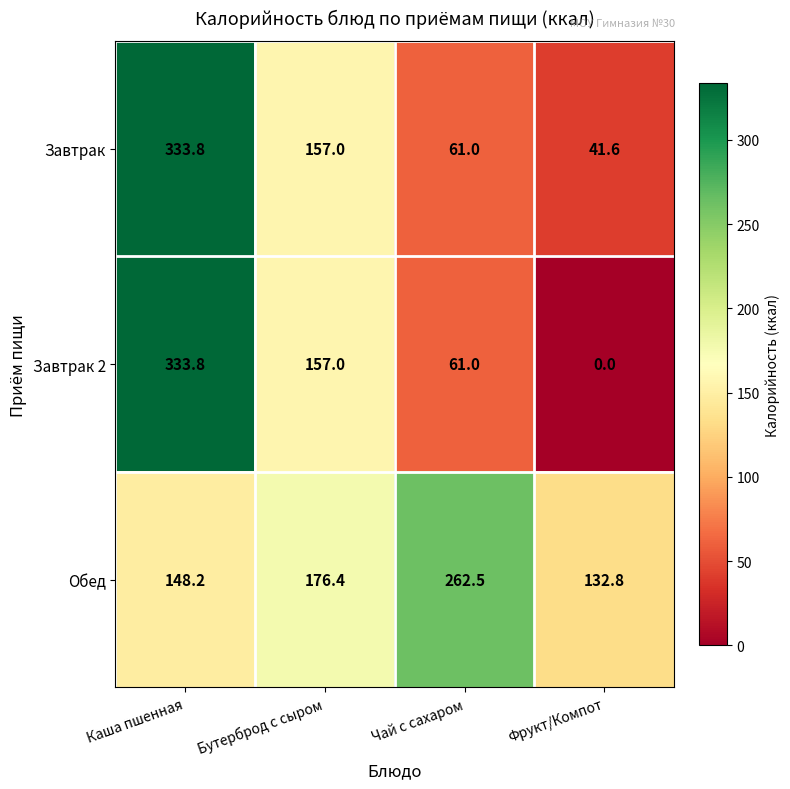

What is the greatest value displayed?

333.8